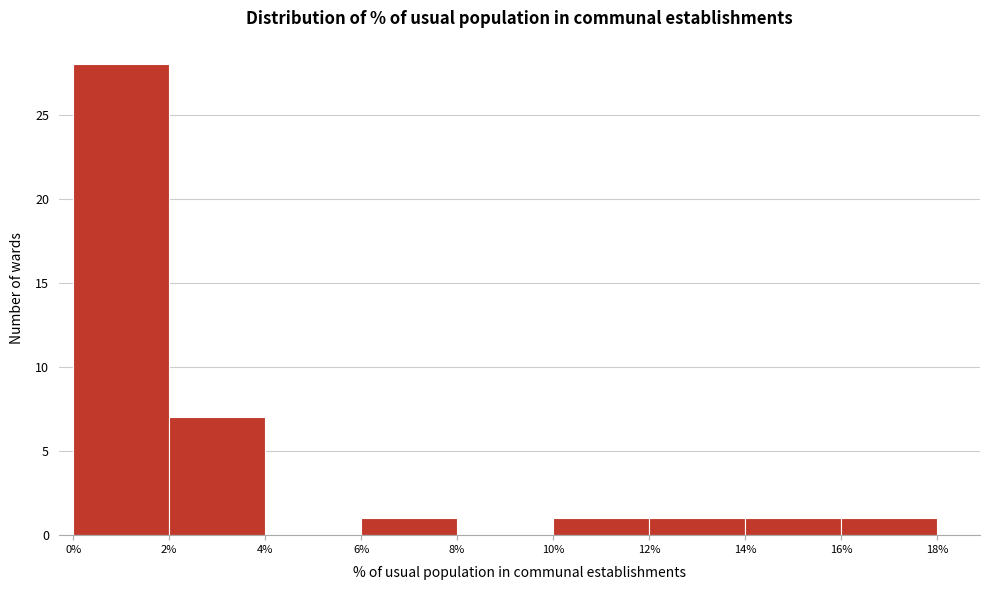

Over which range of the x-axis is the bar tallest?

0% to 2%